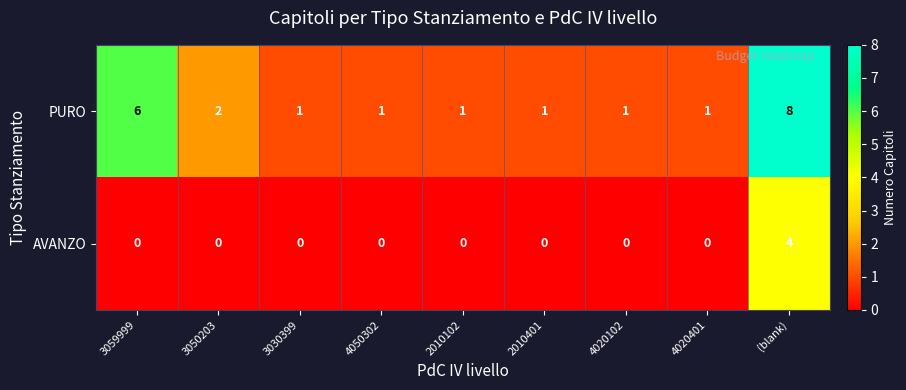

Rank the series by their average value, from highest to lowest.

PURO, AVANZO